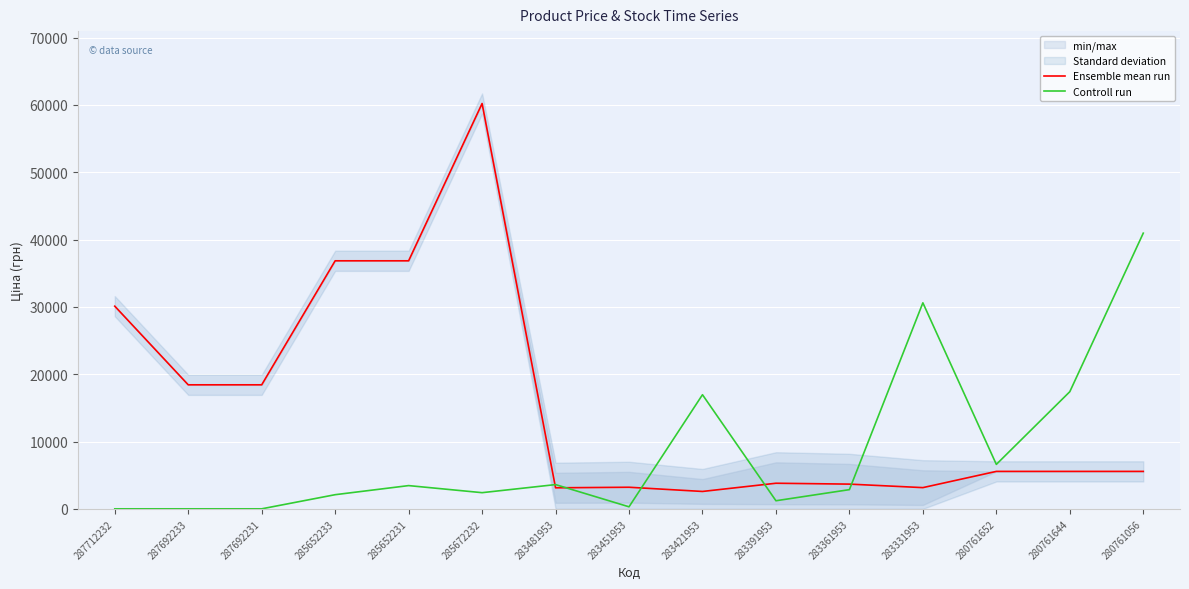

What is the sum of all Ensemble mean run values?

237043.8